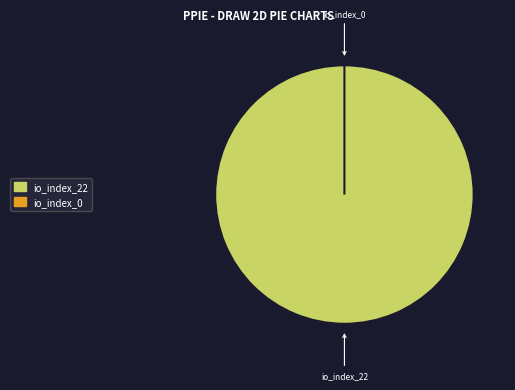

To the nearest percent, what is the average slice percentage?

50%